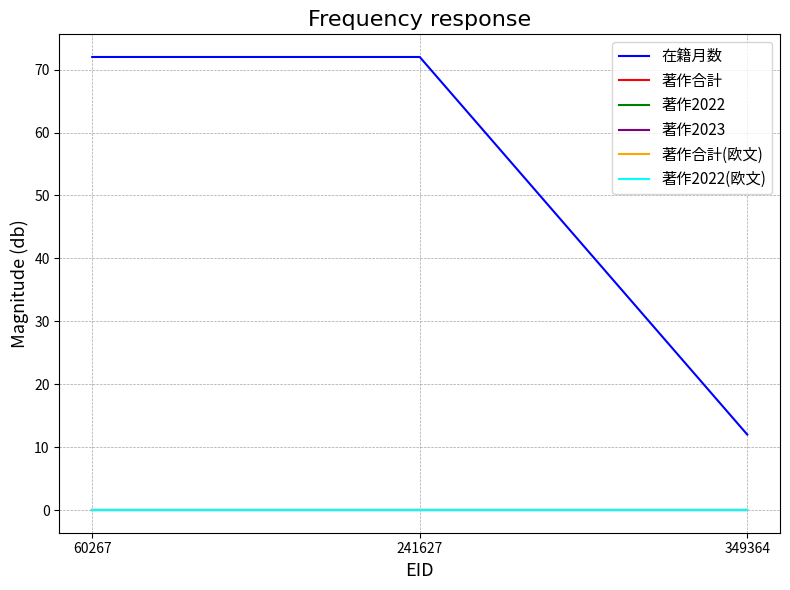

Reading left to right, what are all the values shown in this chart?

在籍月数: 72	72	12
著作合計: 0	0	0
著作2022: 0	0	0
著作2023: 0	0	0
著作合計(欧文): 0	0	0
著作2022(欧文): 0	0	0